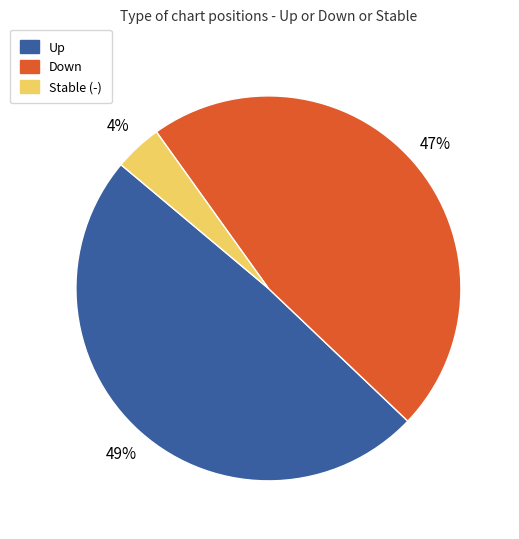

Is there any slice that represents more than half of the pie?

No